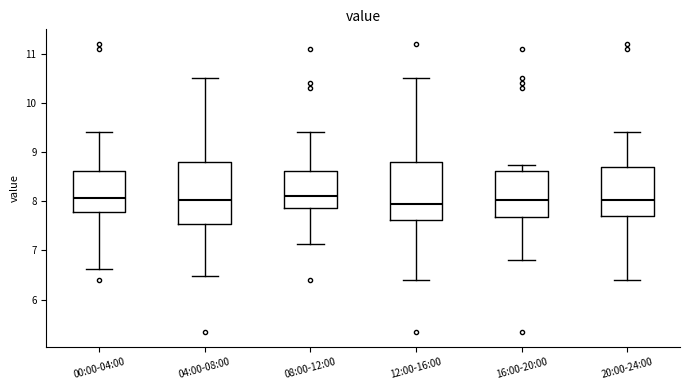

Reading left to right, read every box against the y-axis: the position of its median line, the range the box covers, and the ends of its whiskers. The values are not printed on the chart, so give them approximately, as read against the axis.

00:00-04:00: median 8.1, box 7.8 to 8.6, whiskers 6.6 to 9.4
04:00-08:00: median 8.0, box 7.5 to 8.8, whiskers 6.5 to 10.5
08:00-12:00: median 8.1, box 7.9 to 8.6, whiskers 7.1 to 9.4
12:00-16:00: median 8.0, box 7.6 to 8.8, whiskers 6.4 to 10.5
16:00-20:00: median 8.0, box 7.7 to 8.6, whiskers 6.8 to 8.7
20:00-24:00: median 8.0, box 7.7 to 8.7, whiskers 6.4 to 9.4